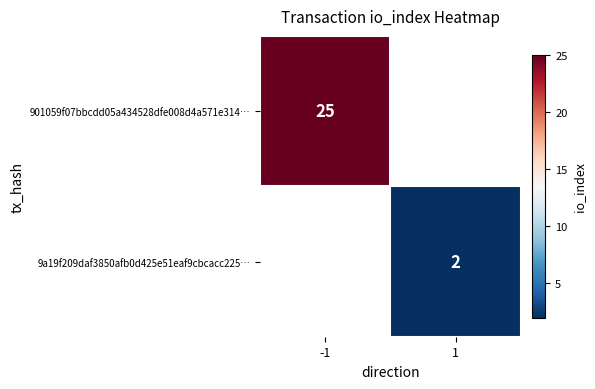

The 901059f07bbcdd05a434528dfe008d4a571e314… series shows 25 at -1. True or false?

True